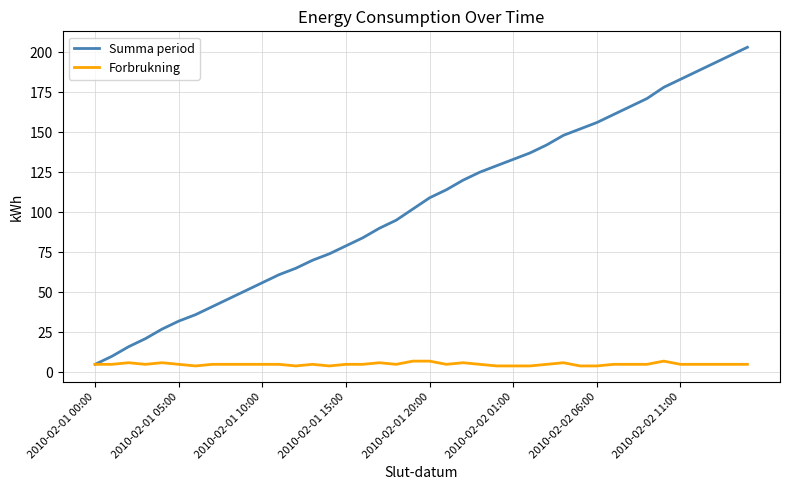

Rank the series by their average value, from lowest to highest.

Forbrukning, Summa period